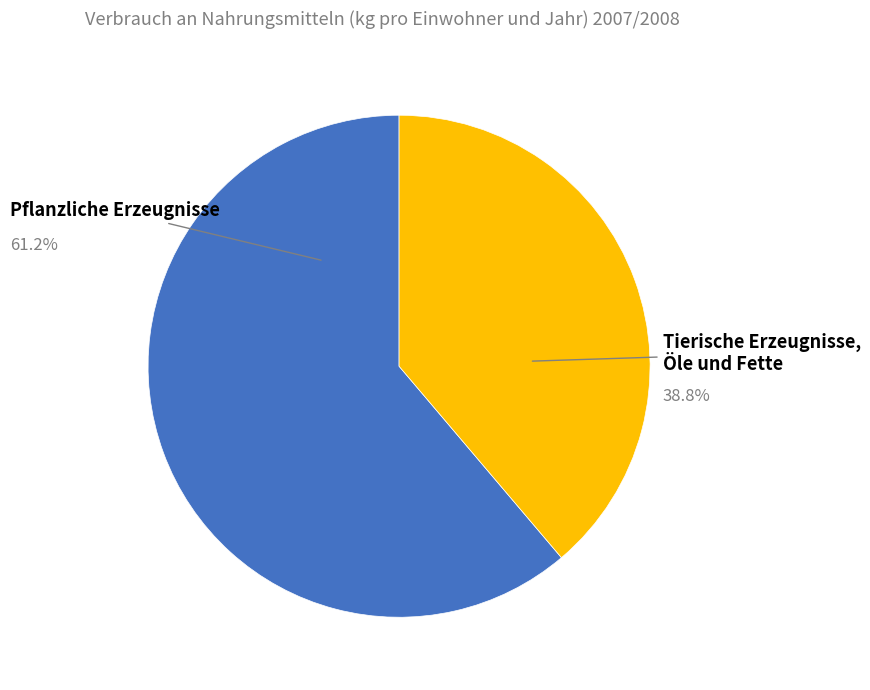

Is there a majority slice in this chart?

Yes